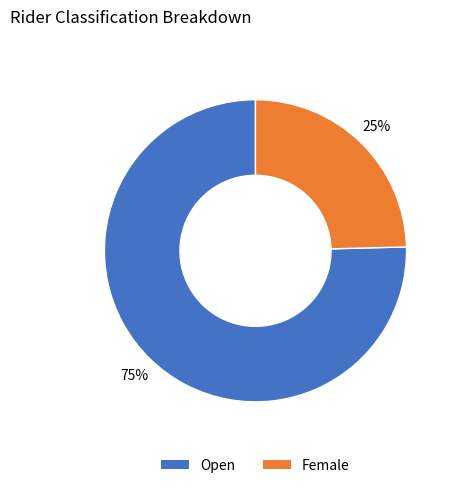

To the nearest percent, what is the combined percentage of Female and Open?

100%